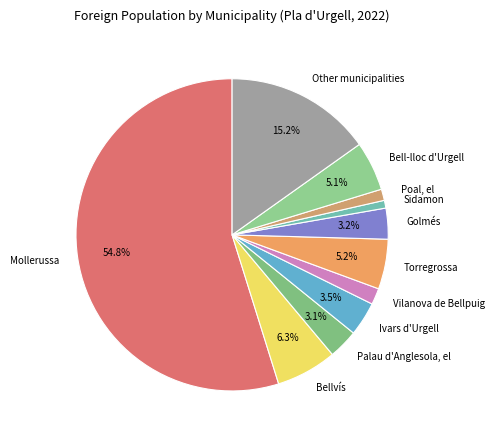

Which category has the biggest portion of the pie?

Mollerussa